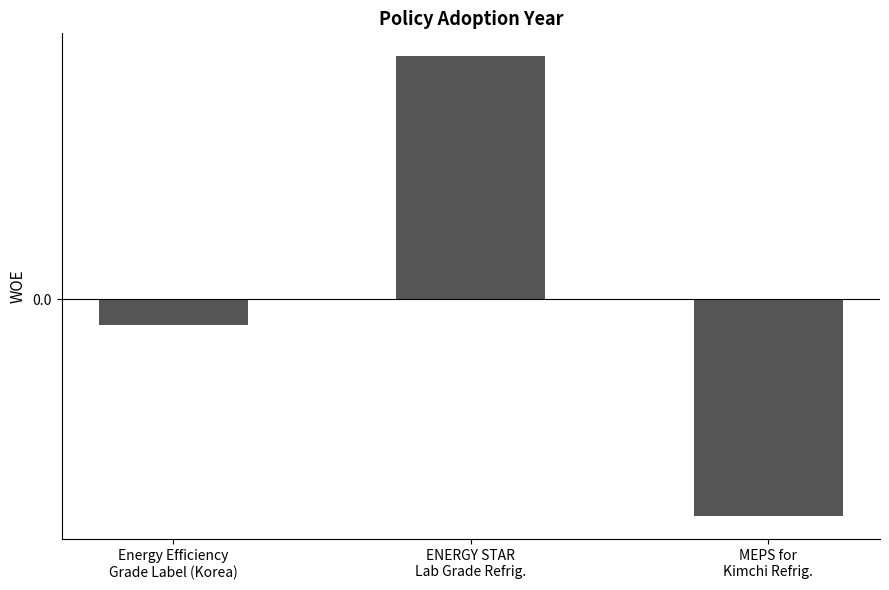

Does the chart contain stacked bars?

No